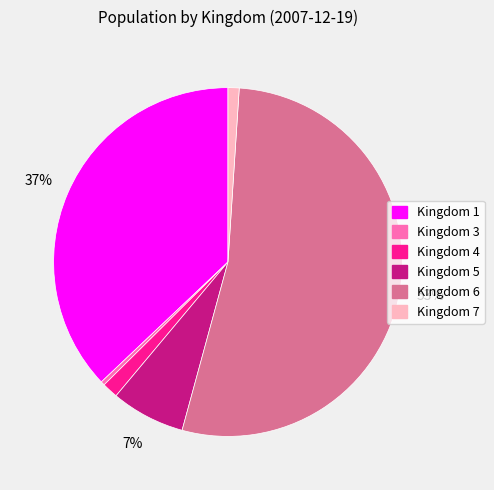

Approximately how many times larger is the value at Kingdom 1 compared to Kingdom 6?

0.7